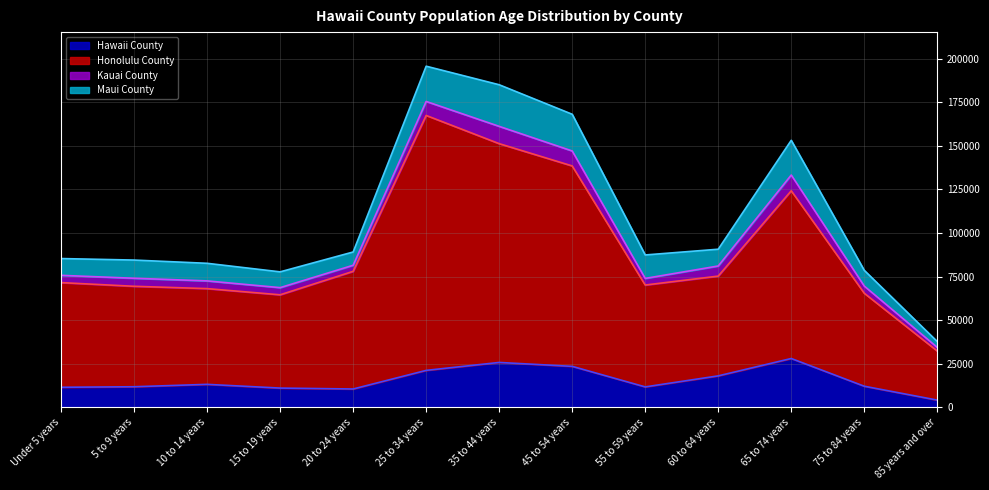

What position from the left is Under 5 years?

1